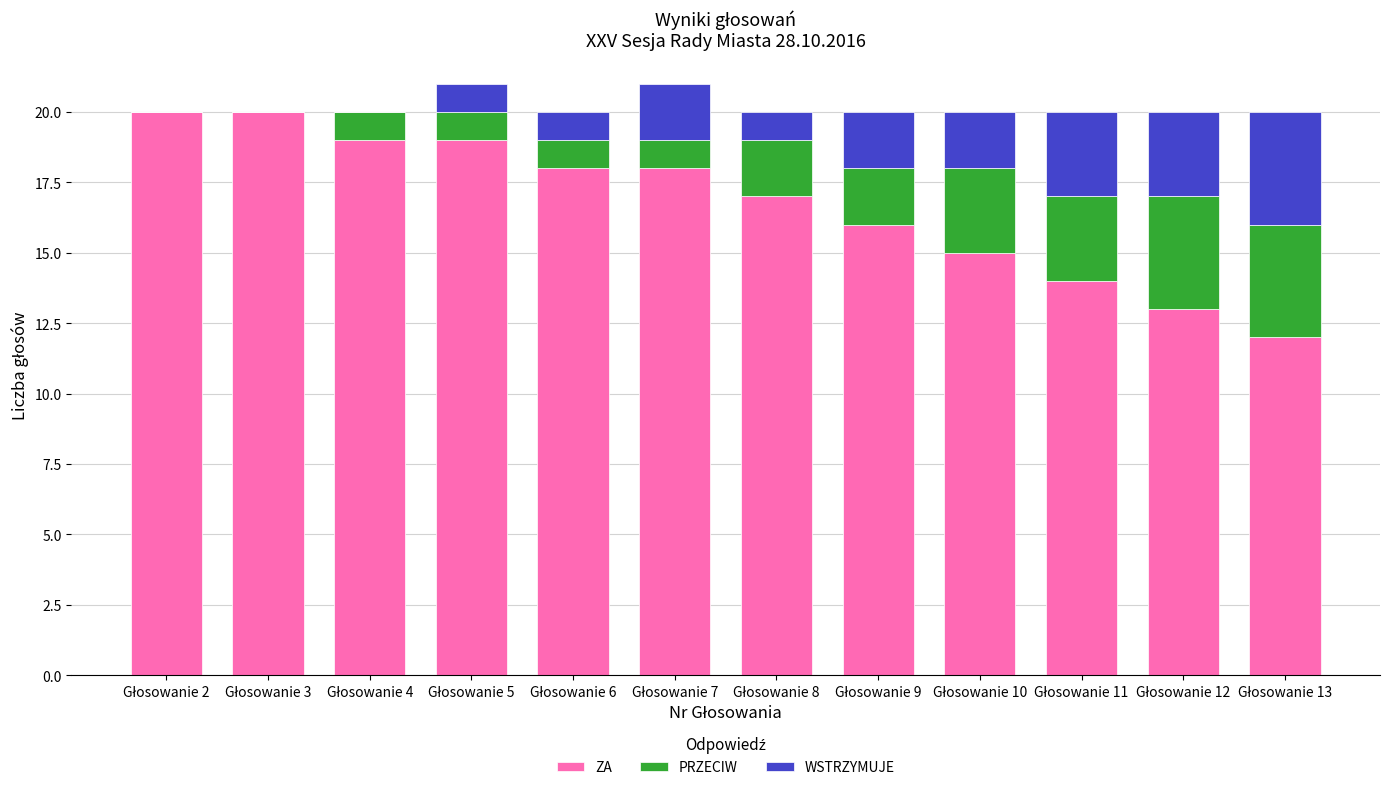

What are all the series names shown in the legend?

ZA, PRZECIW, WSTRZYMUJE